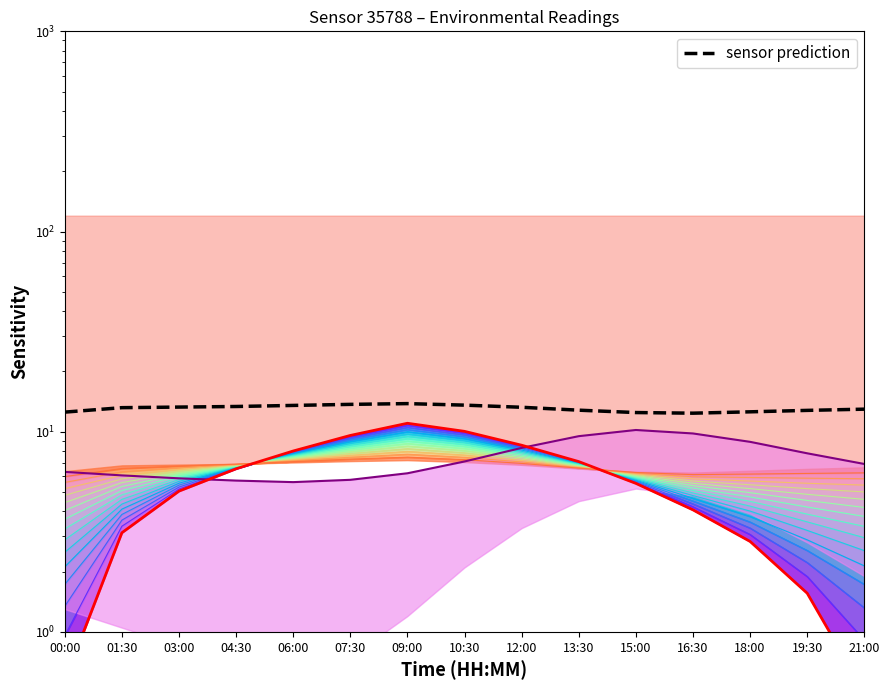

Reading left to right, what are all the values shown in this chart?

00:00=12.5	01:30=13.2	03:00=13.3	04:30=13.4	06:00=13.5	07:30=13.7	09:00=13.8	10:30=13.6	12:00=13.2	13:30=12.8	15:00=12.5	16:30=12.4	18:00=12.6	19:30=12.8	21:00=13.0